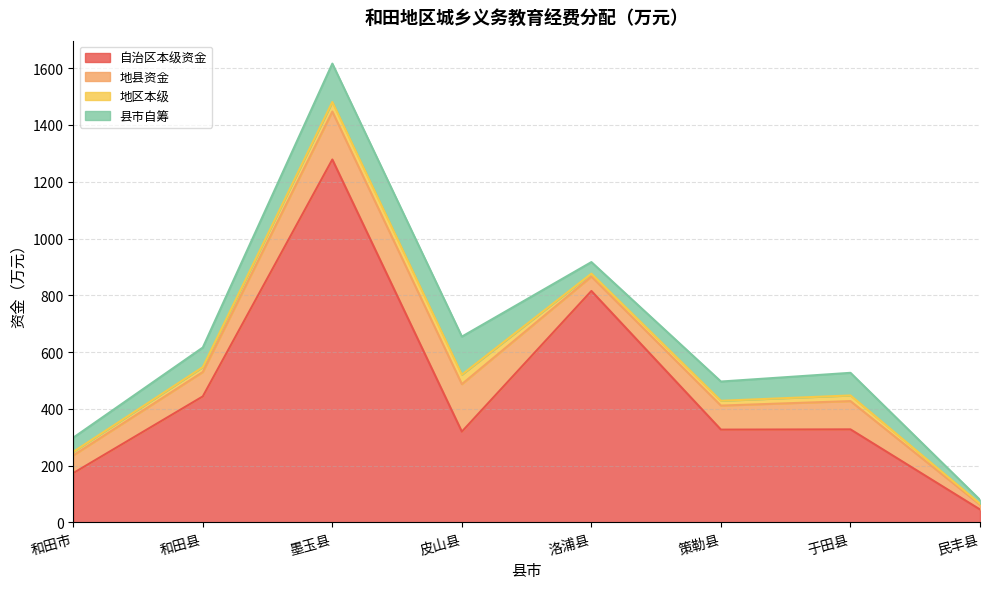

At which category is the sum across all series the highest?

墨玉县